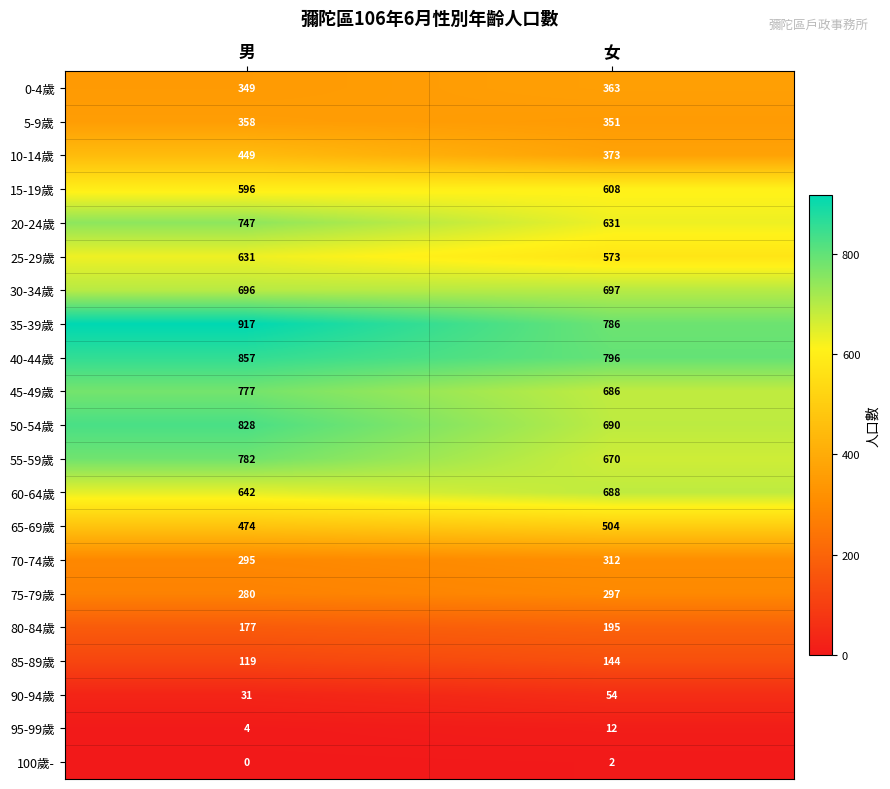

What is the sum of the 55-59歲 values at 女 and 男?

1452